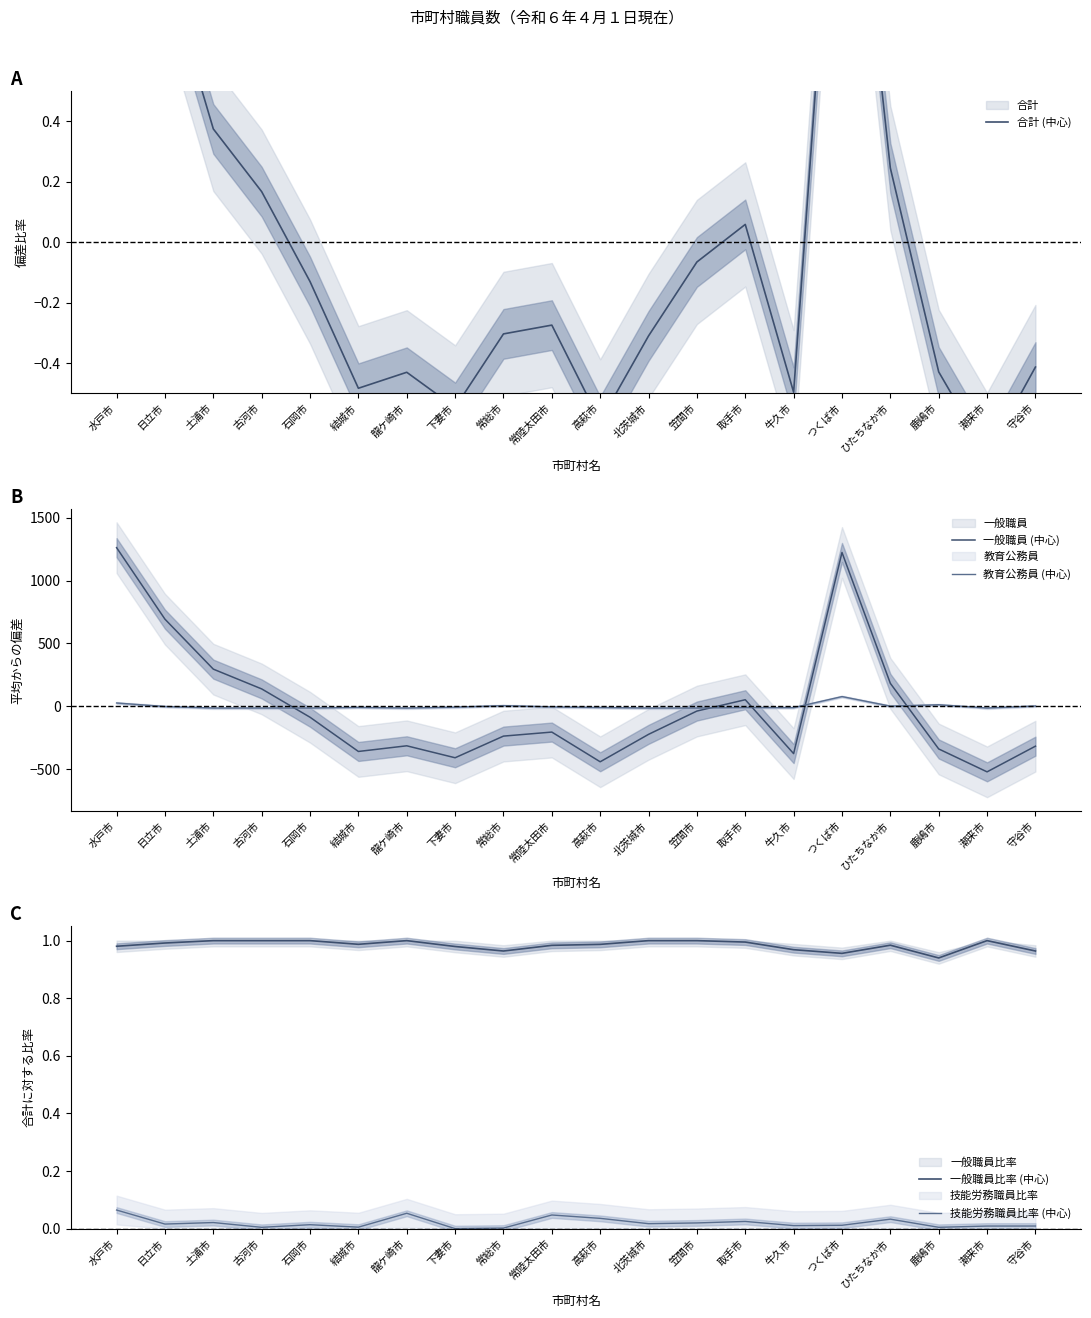

How many intersections are there between 一般職員比率 (中心) and 教育公務員 (中心)?

6